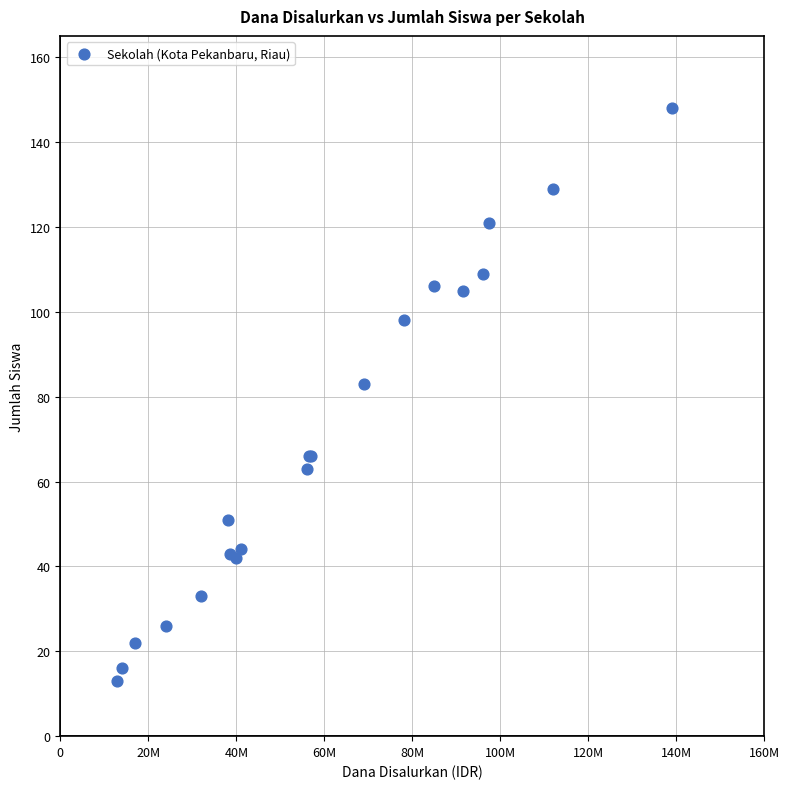

What Y value in the scatter plot is closest to 80?

83